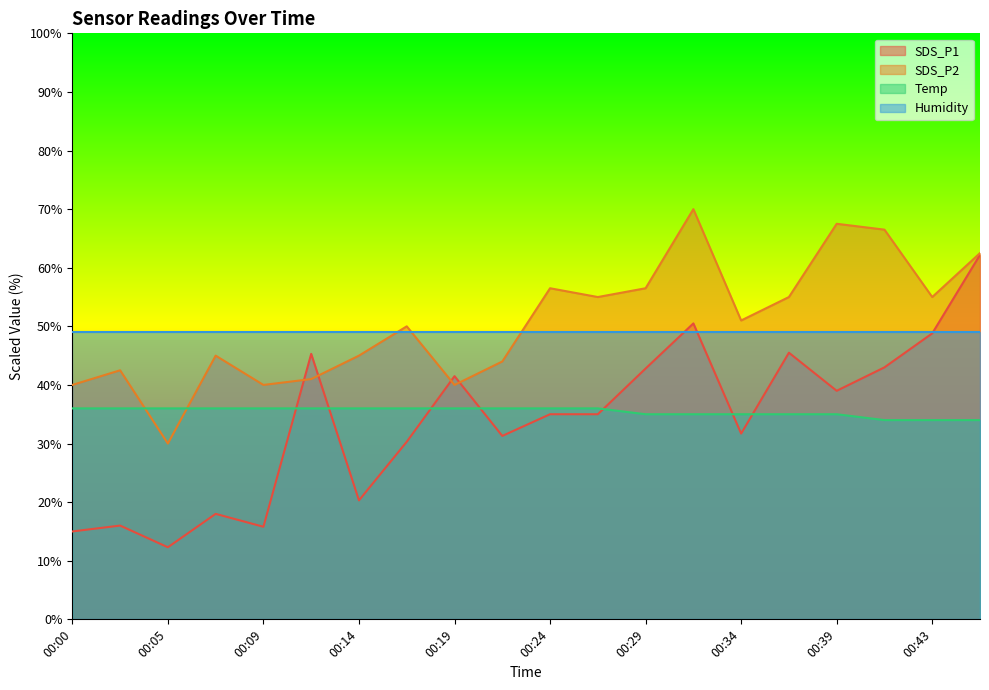

How many lines are shown in the chart?

4